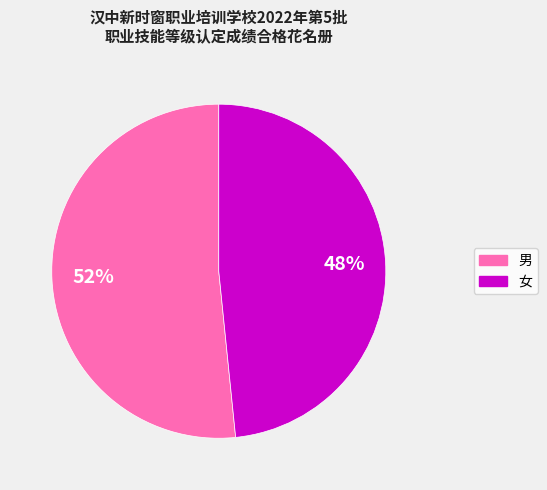

How many slices are in this pie chart?

2